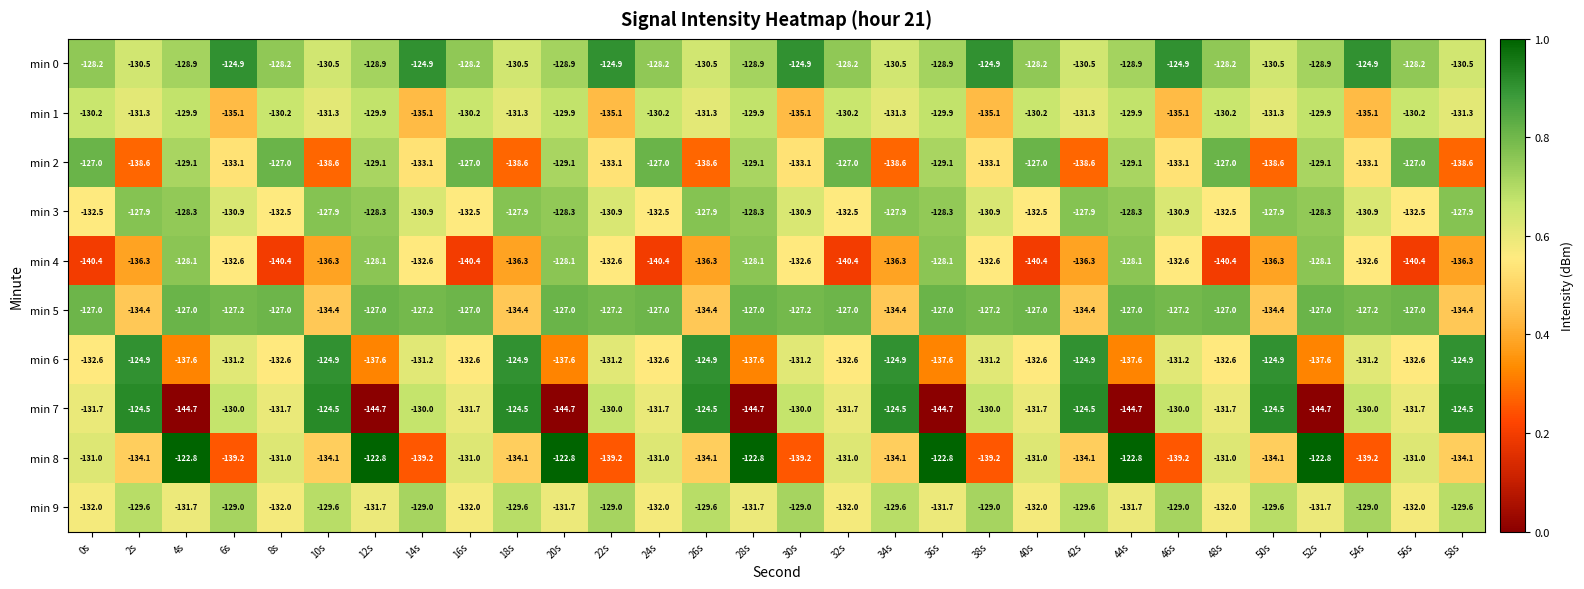

What is the average value of the min 0 series?

-128.2